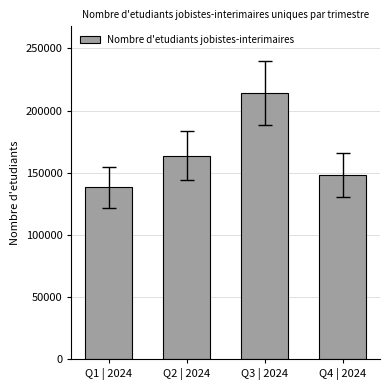

What is the label of the 4th bar from the left?

Q4 | 2024